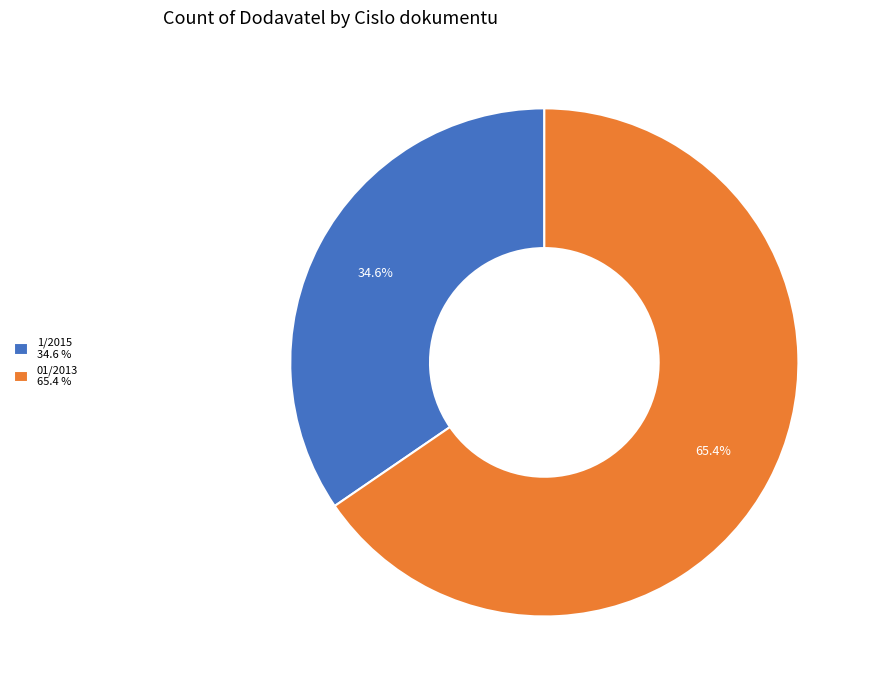

How much of the chart is everything except 1/2015?

65.4%